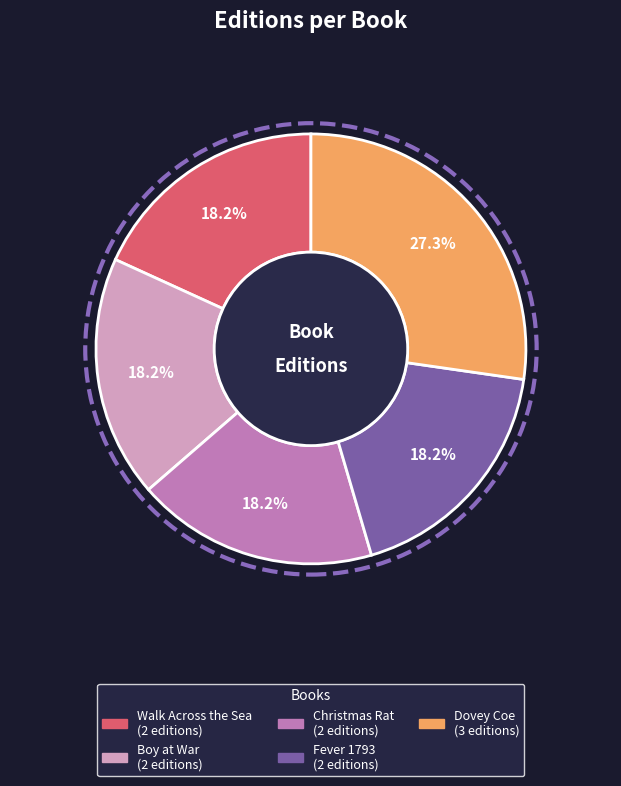

Combined, what portion of the pie is Boy at War and Dovey Coe?

45.5%